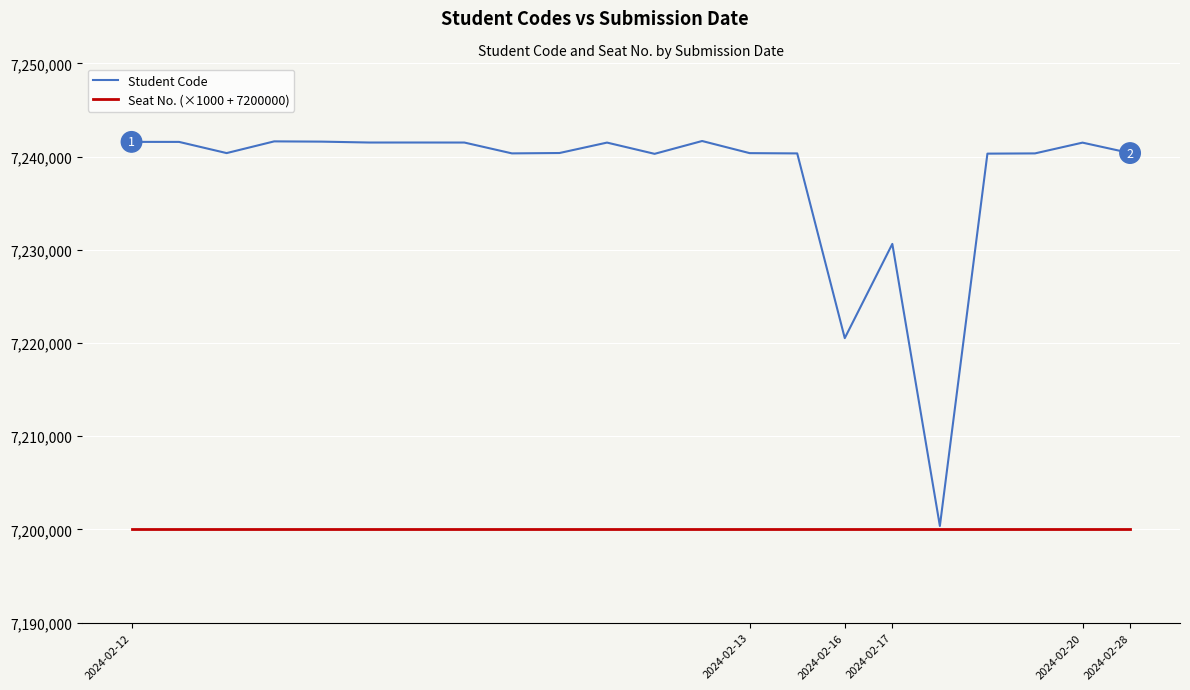

List the series in order of their overall mean, lowest first.

Seat No. (×1000 + 7200000), Student Code